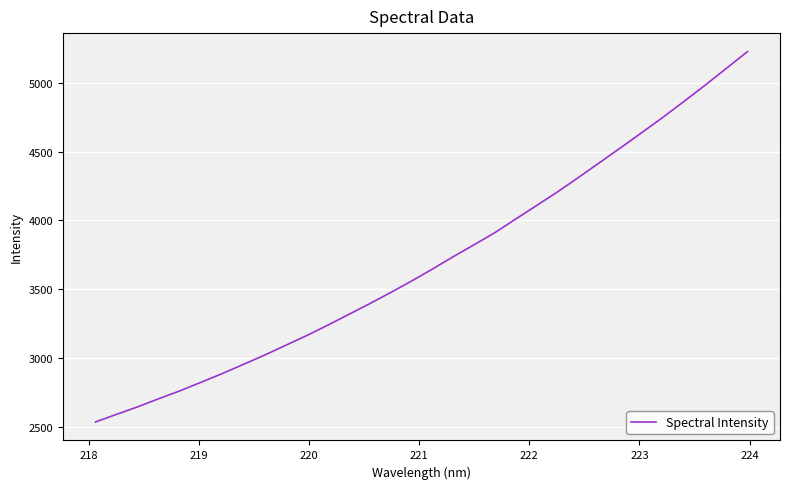

What is the sum of all values?

118434.9